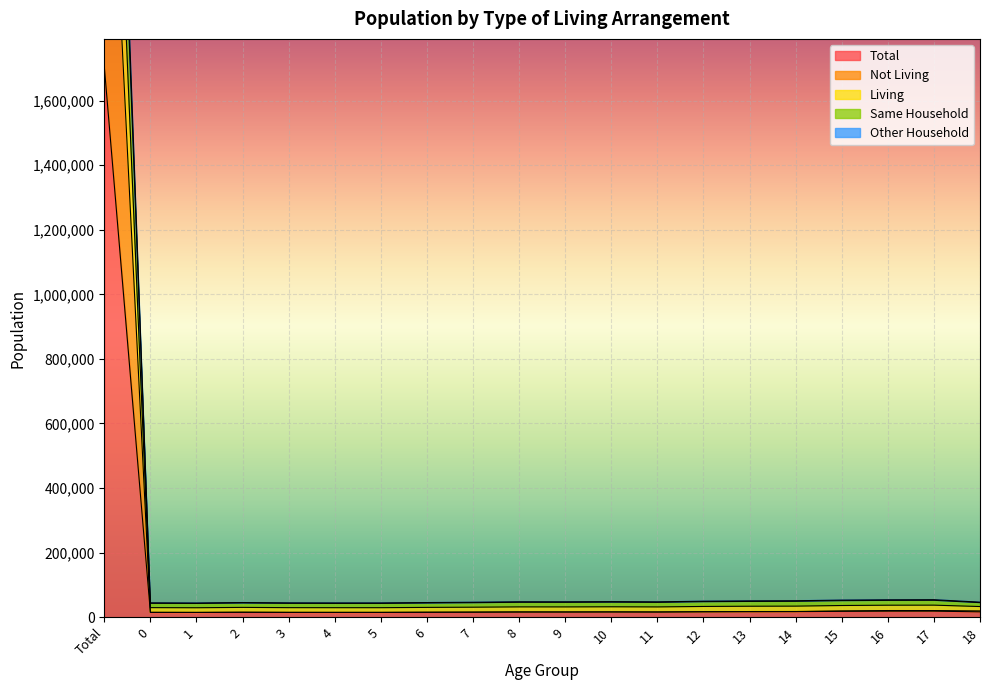

At which category is the sum across all series the highest?

Total